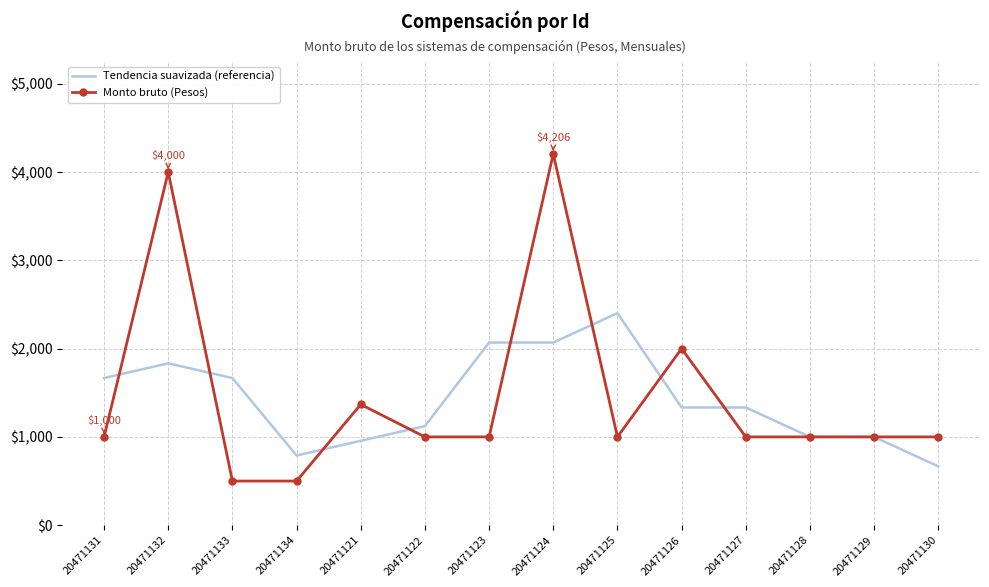

What is the total value across all series at 20471125?

3402.0